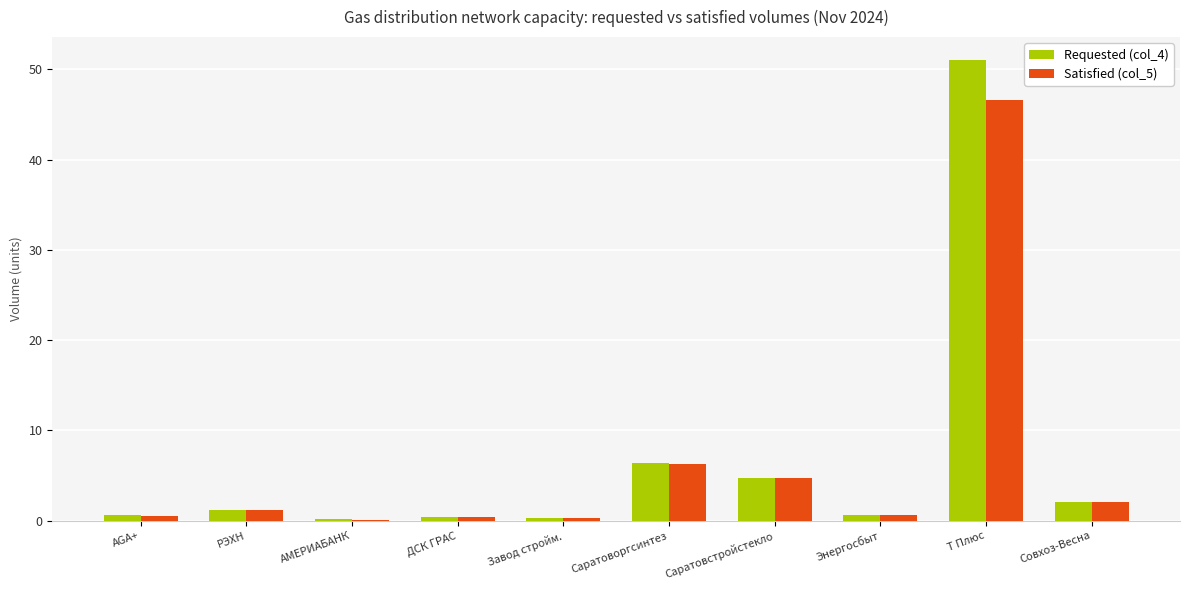

At which category is the sum across all series the highest?

Т Плюс